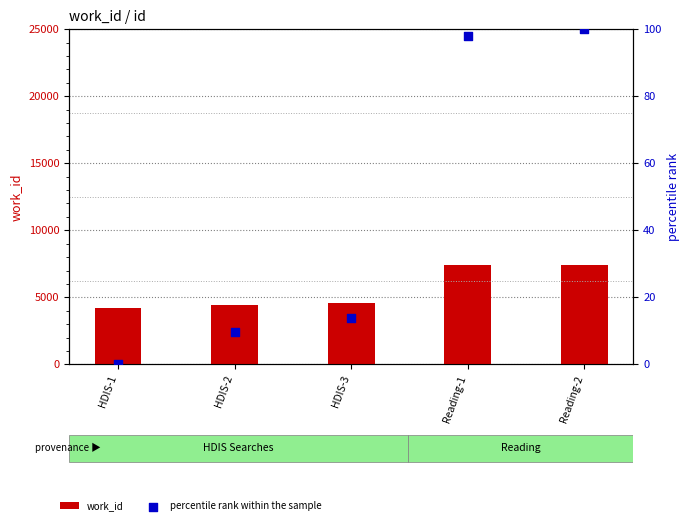

What are all the series names shown in the legend?

work_id, percentile rank within the sample